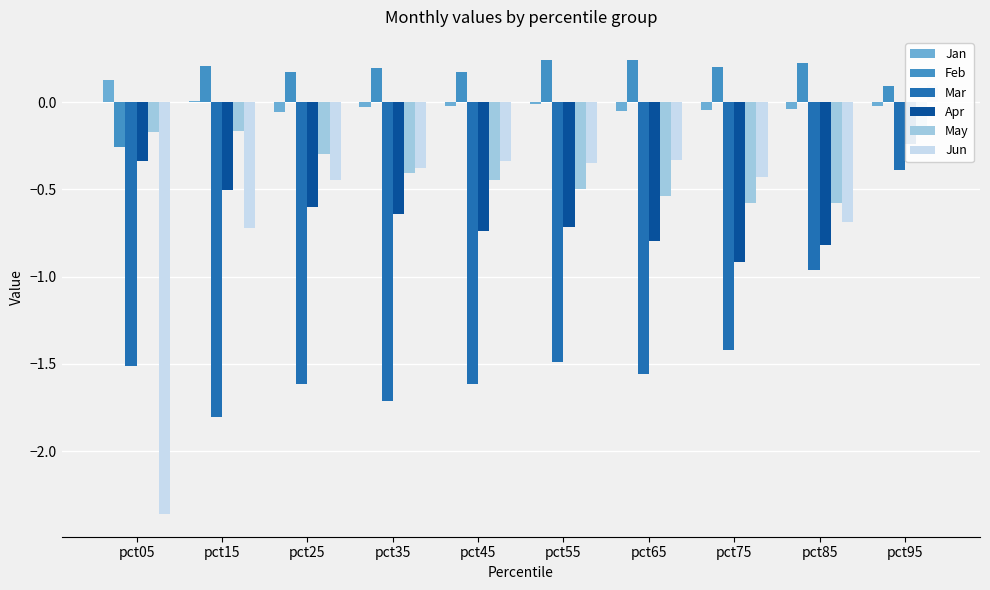

How many positive values does the Jan series have?

2